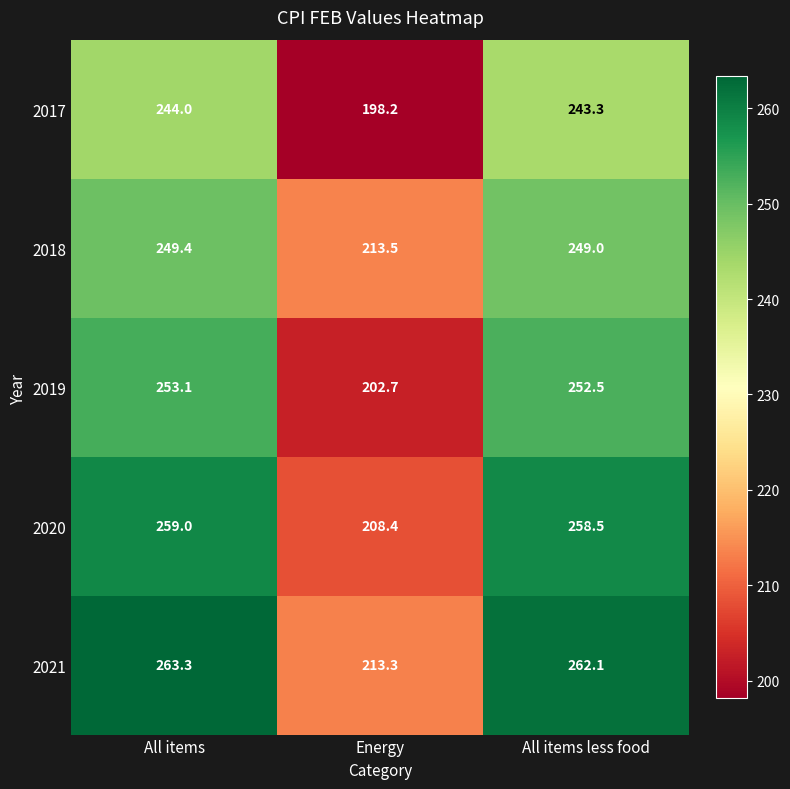

List the series in order of their peak value, lowest first.

2017, 2018, 2019, 2020, 2021